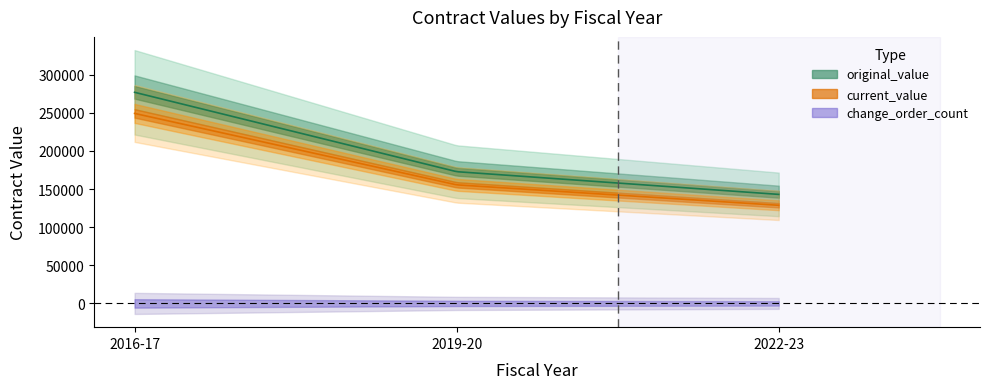

True or false: original_value has more than 1 points higher than both neighbors.

False